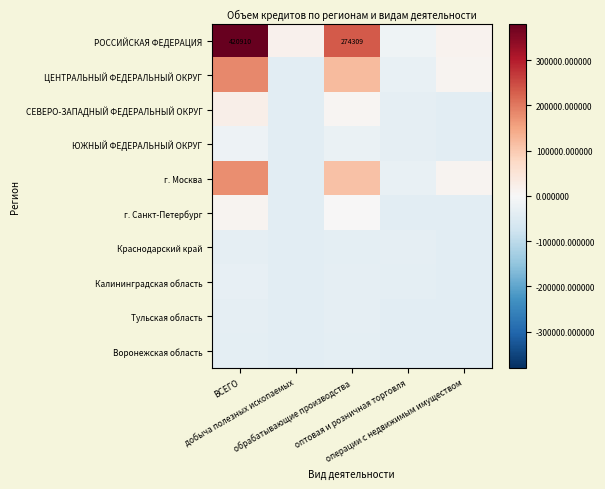

Which series changed the most between ВСЕГО and добыча полезных ископаемых?

РОССИЙСКАЯ ФЕДЕРАЦИЯ